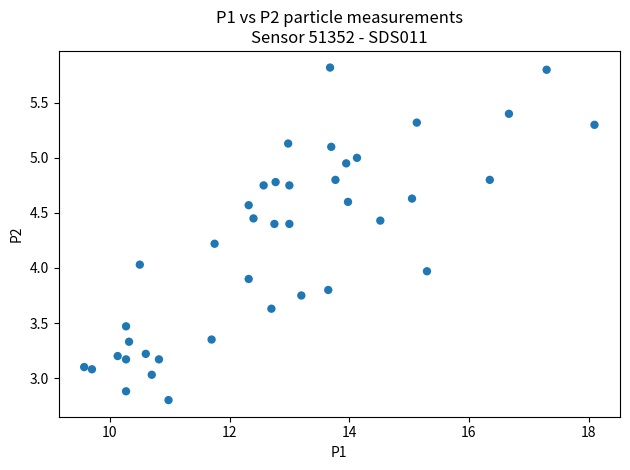

What is the range of X values (max minus min)?

8.5